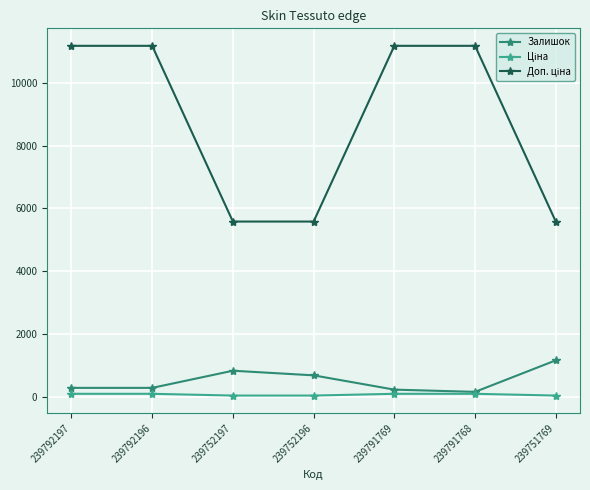

Is it true that Залишок equals 300.0 at 239792196?

True